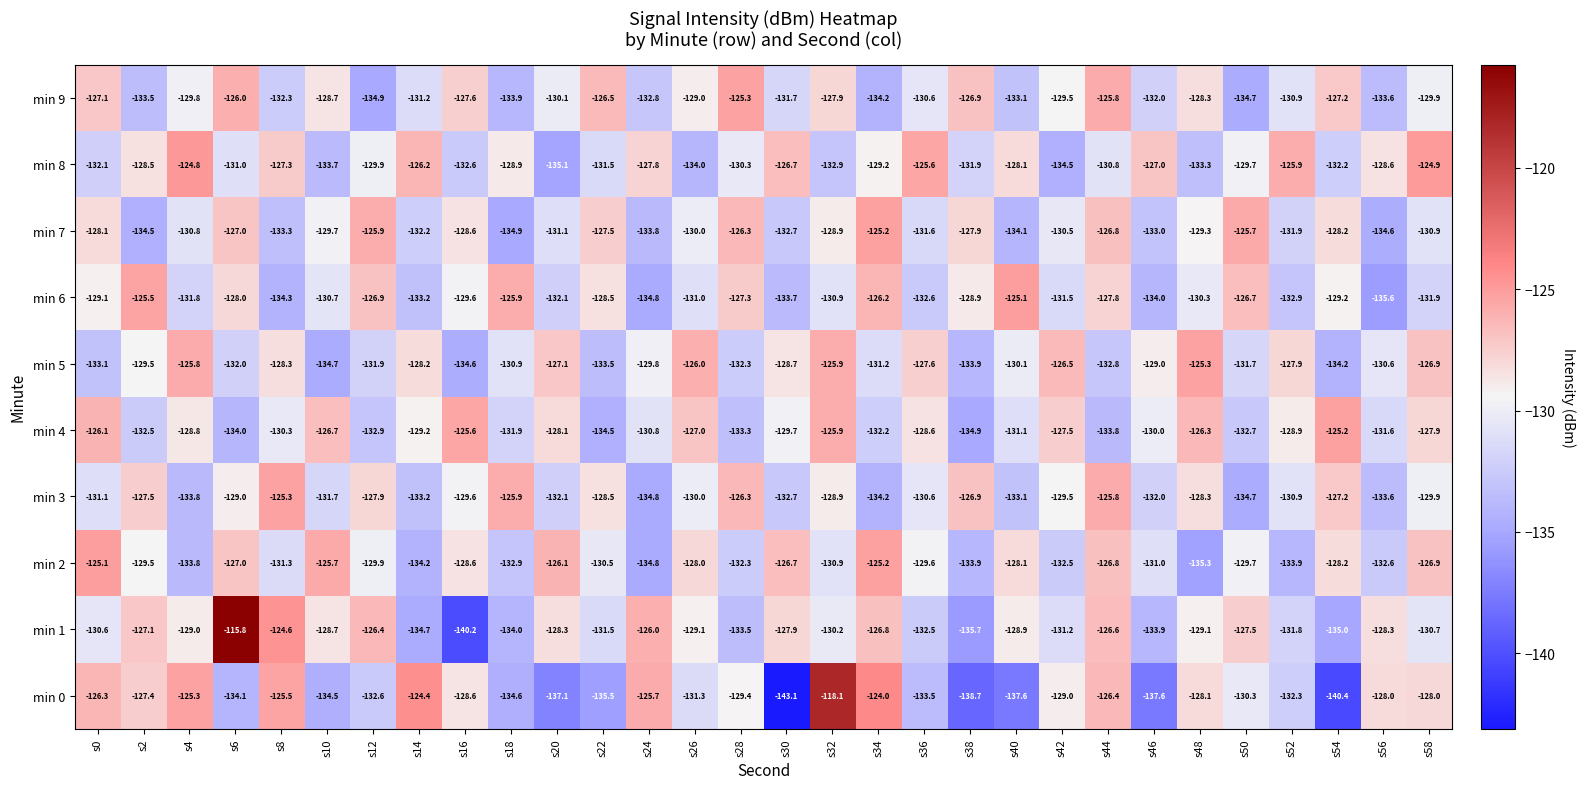

At which category is the sum across all series the highest?

s32